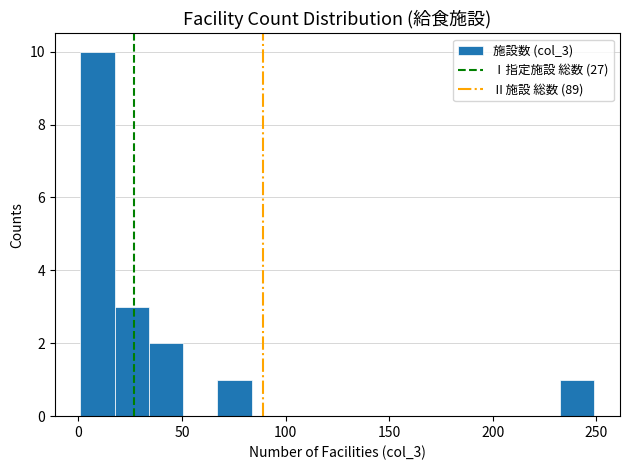

Read against the x-axis, roughly where is the centre of the tallest bar?

10